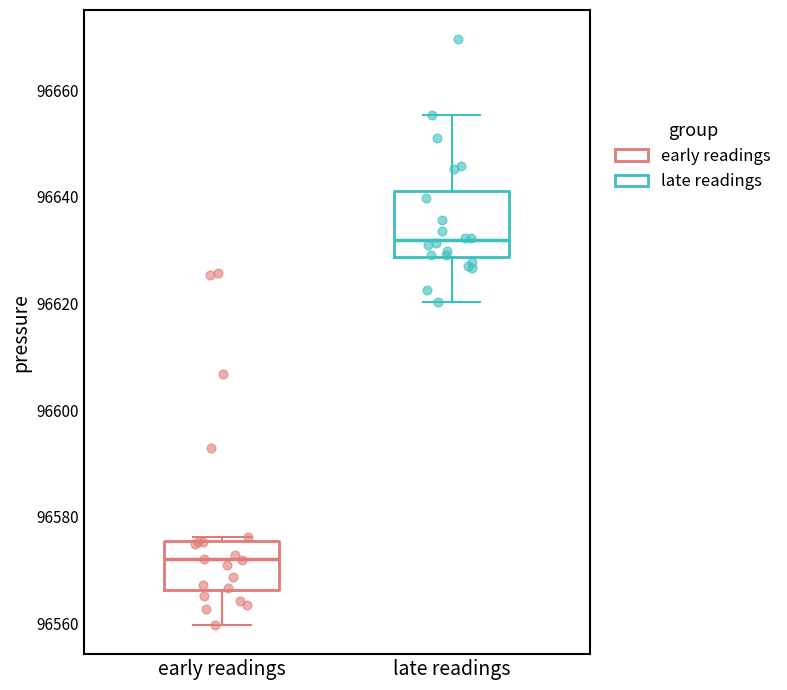

Where does the median line of the box for late readings sit on the y-axis? The values are not printed on the chart, so give them approximately, as read against the axis.

96632